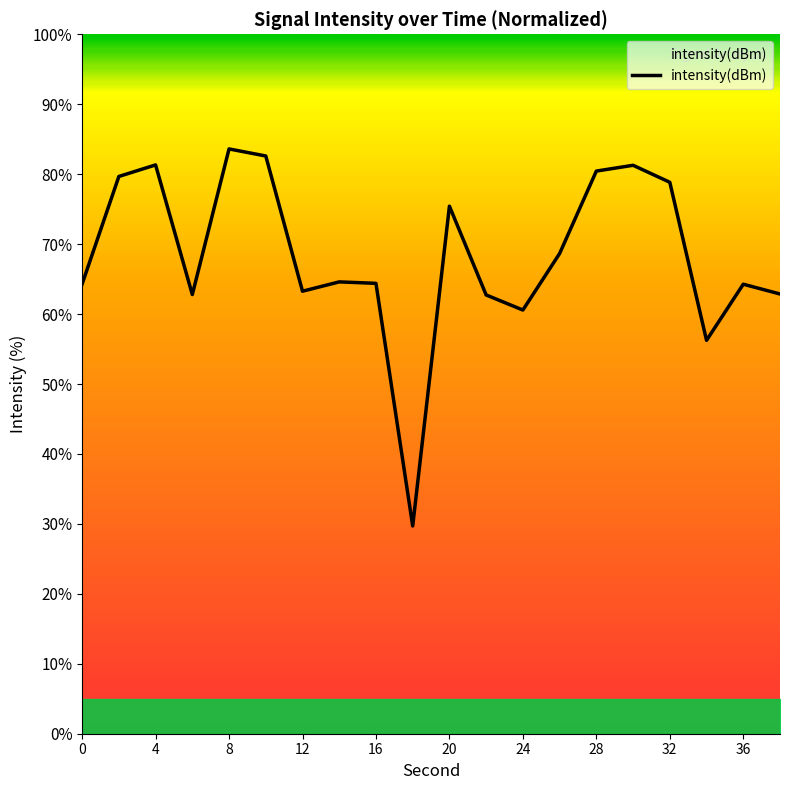

What is the minimum value shown in the chart?

29.7